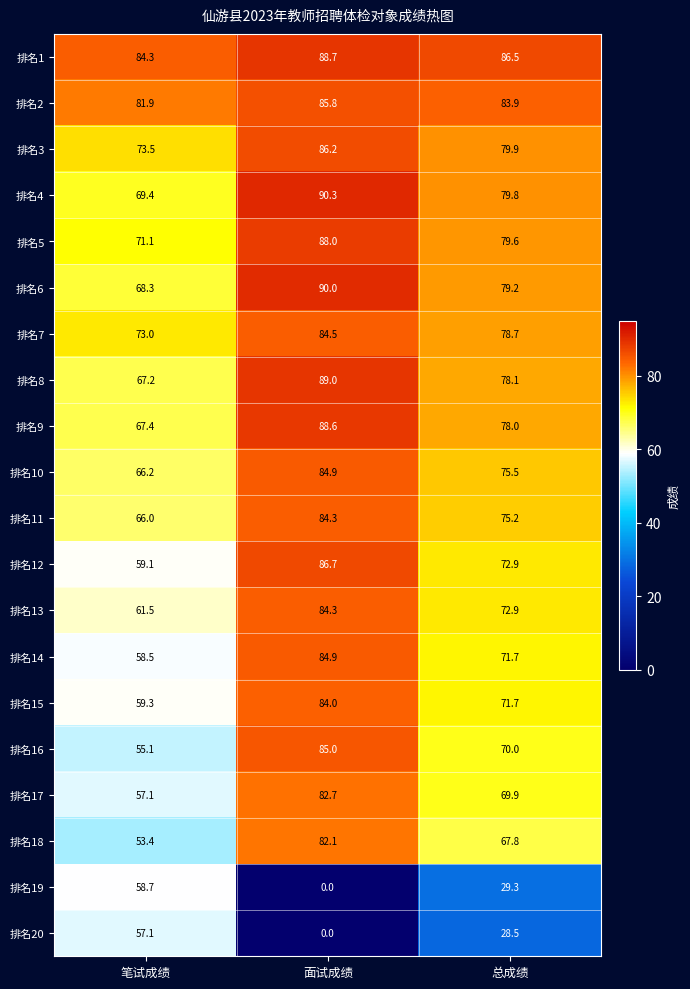

What is the difference between the highest and lowest values at 总成绩?

58.0